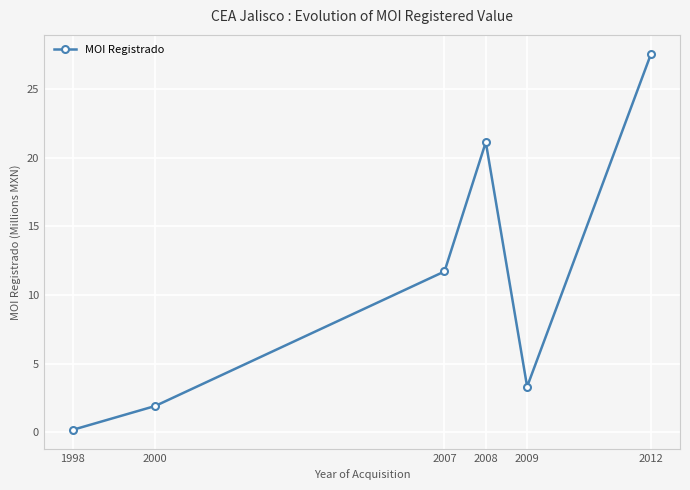

Which label corresponds to the smallest value in the chart?

1998